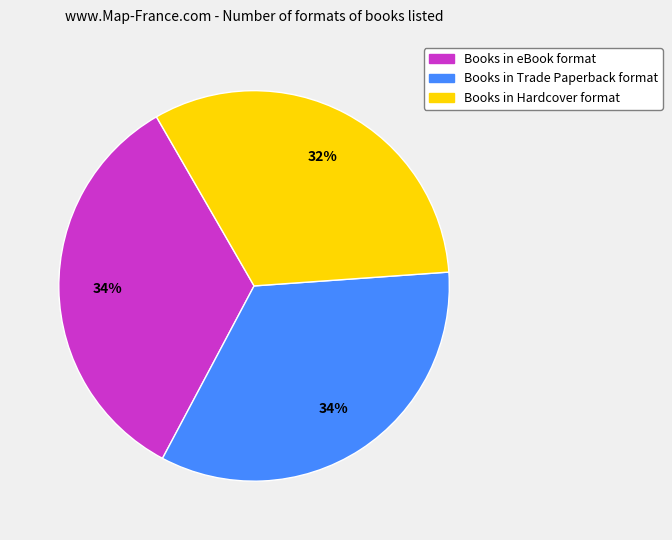

Is there any slice that represents more than half of the pie?

No